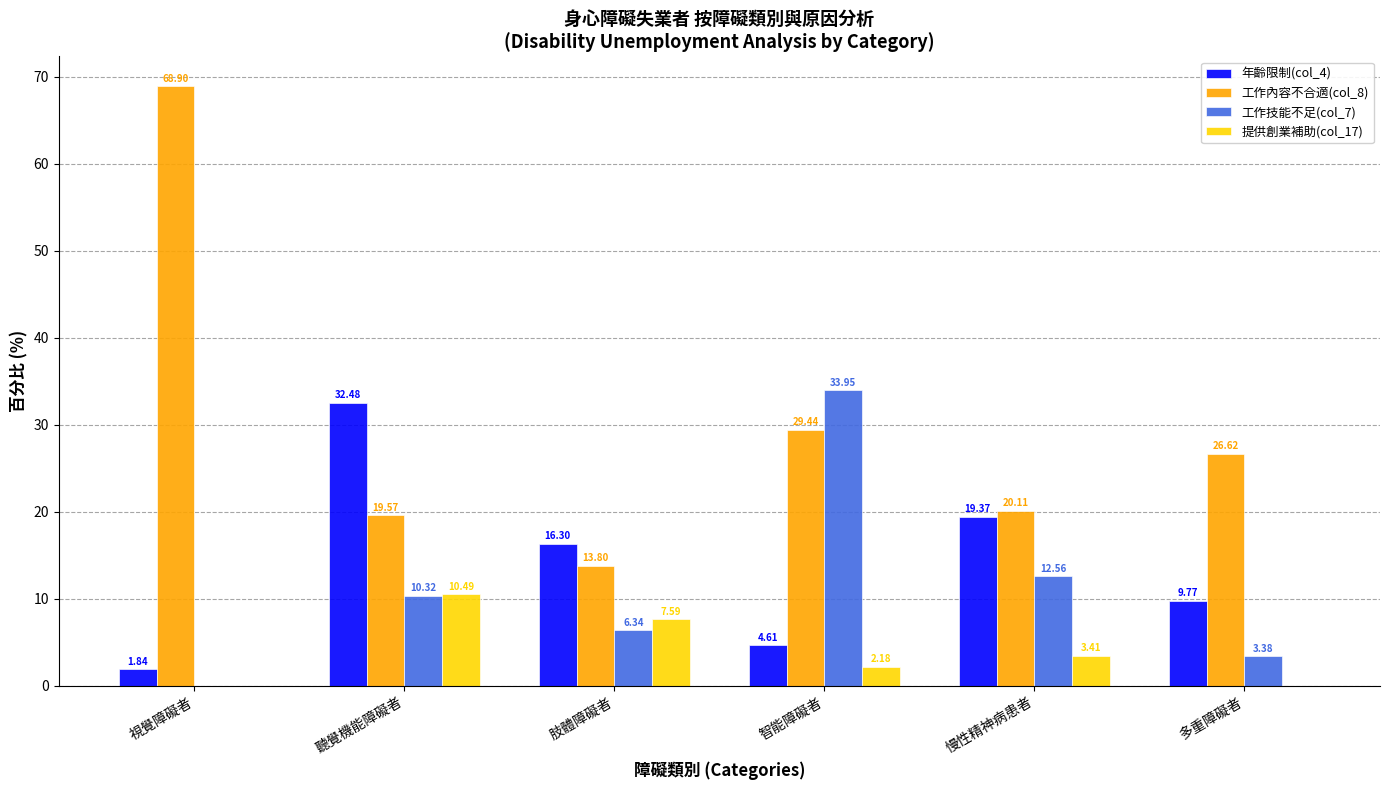

Where does the 工作技能不足(col_7) series first go above 10?

聽覺機能障礙者